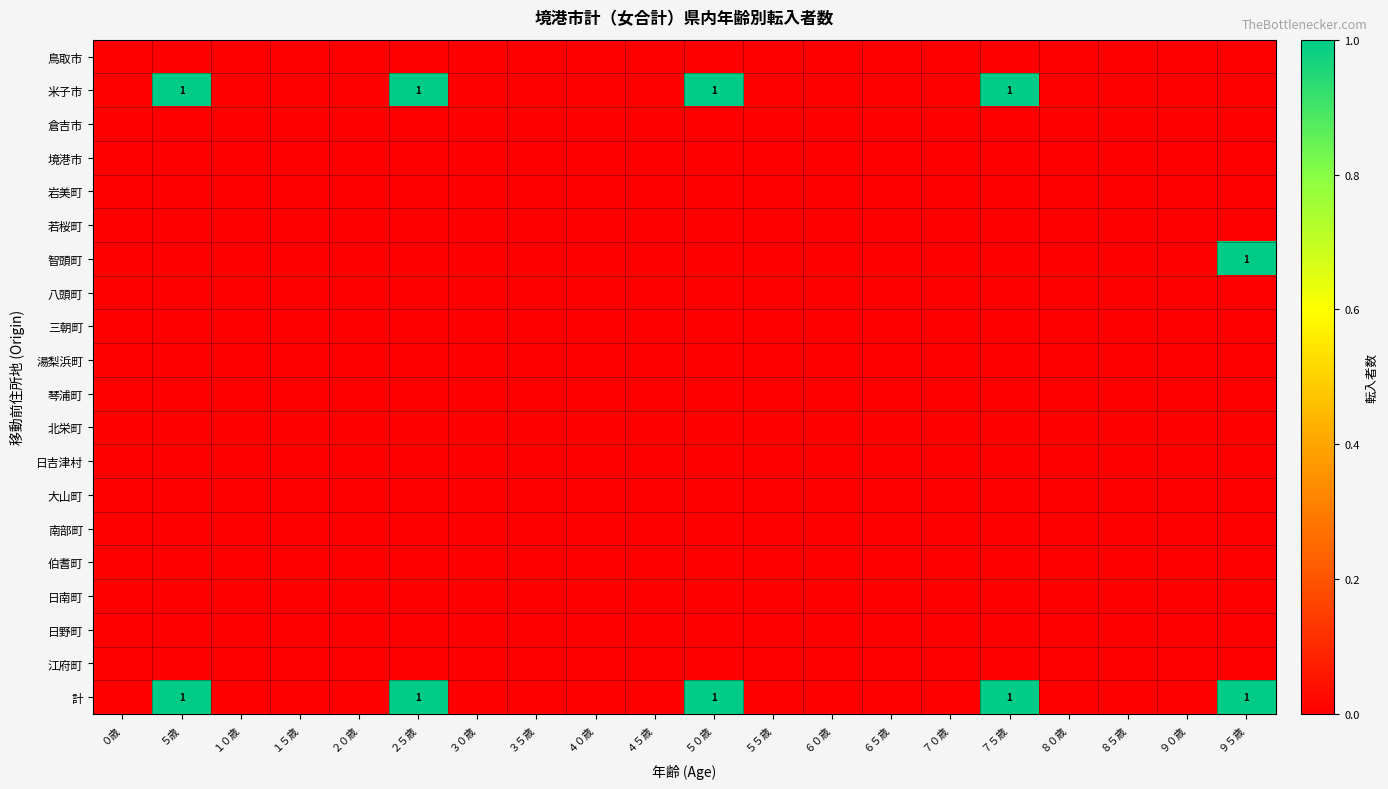

Which series has the largest total across all categories?

計